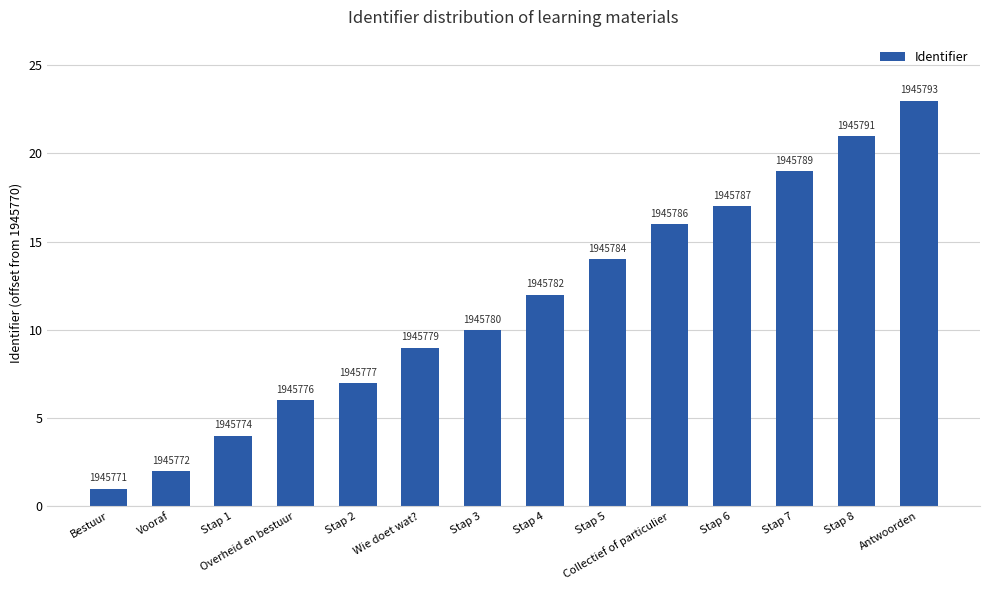

Are the bars grouped side by side (vs. stacked)?

No